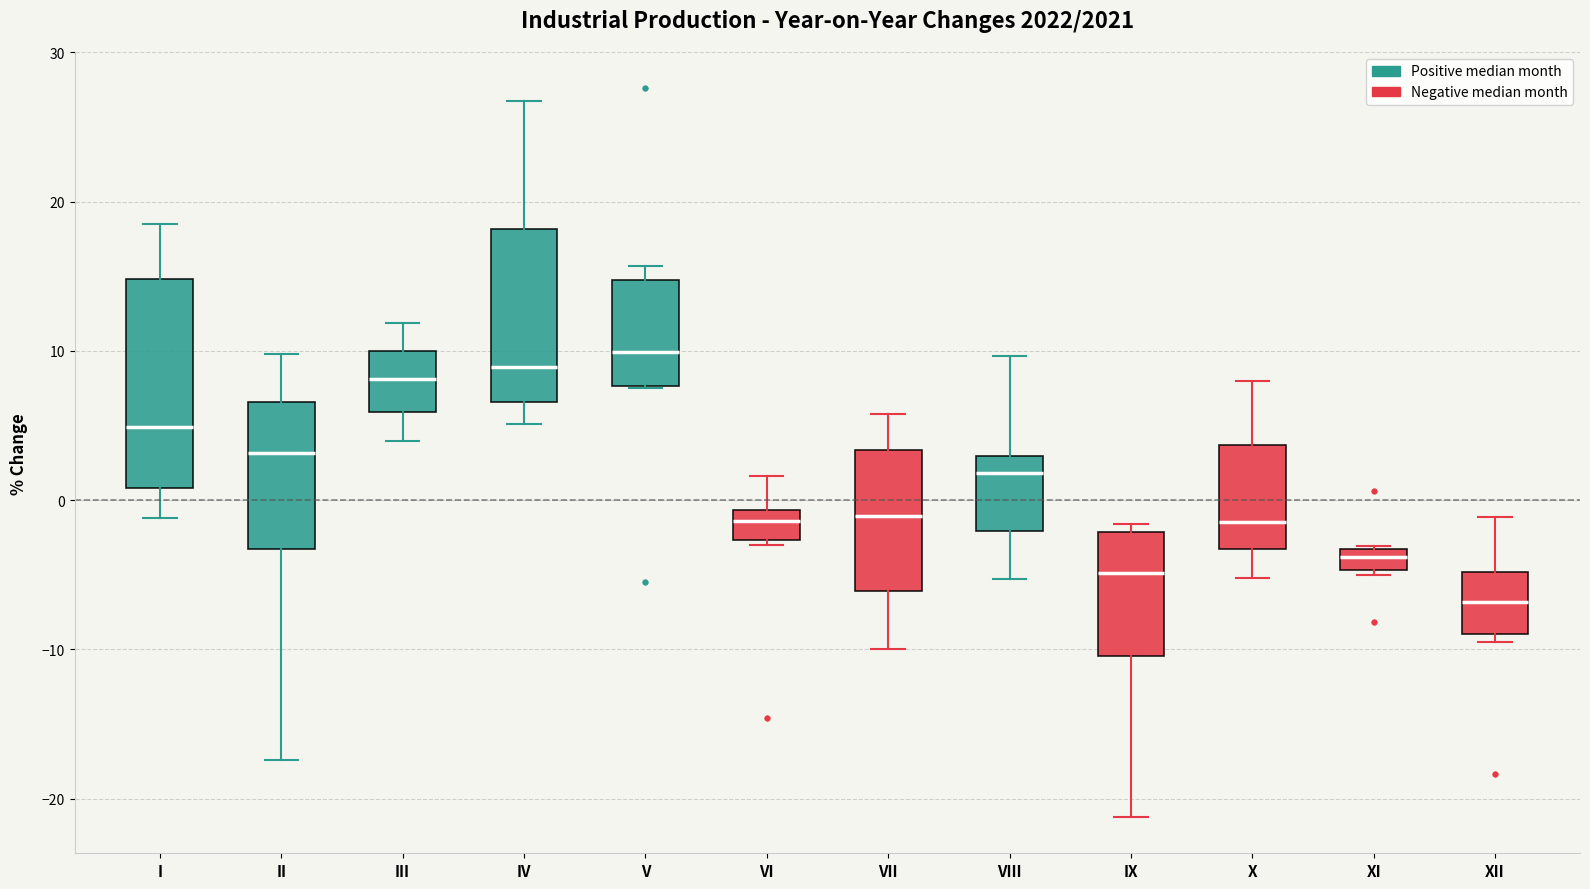

Comparing the boxes themselves (not the whiskers), which one is the tallest?

I